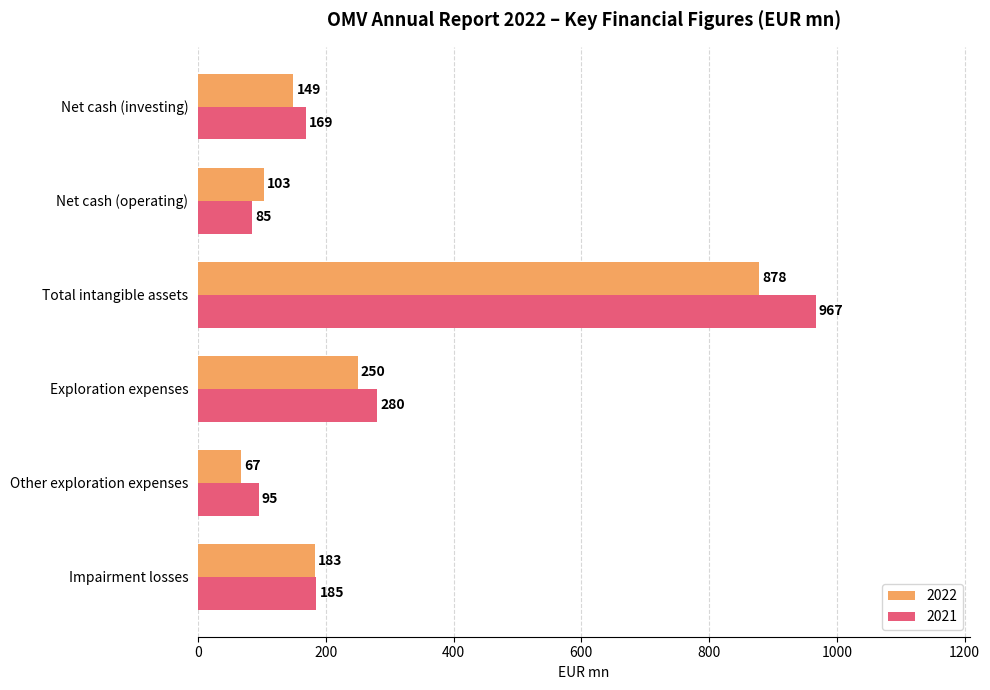

What is the total value across all series at Total intangible assets?

1845